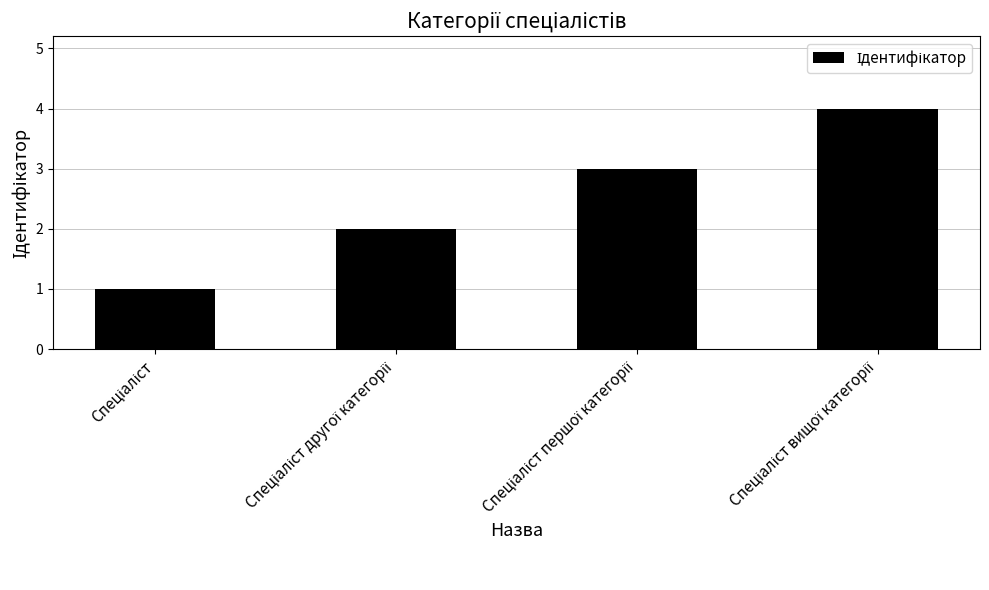

How many bars are there in total?

4